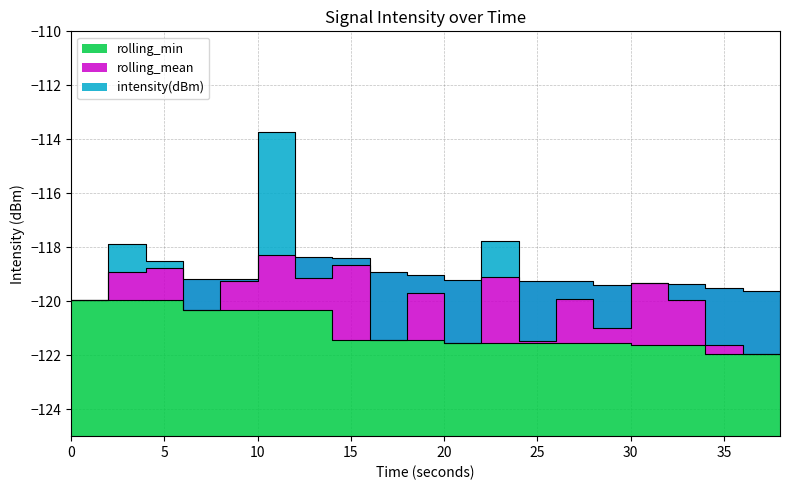

What is the average value of the intensity(dBm) series?

-119.6